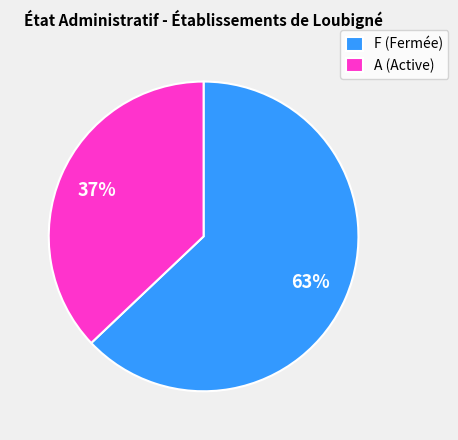

True or false: A (Active) accounts for 37% of the total.

True